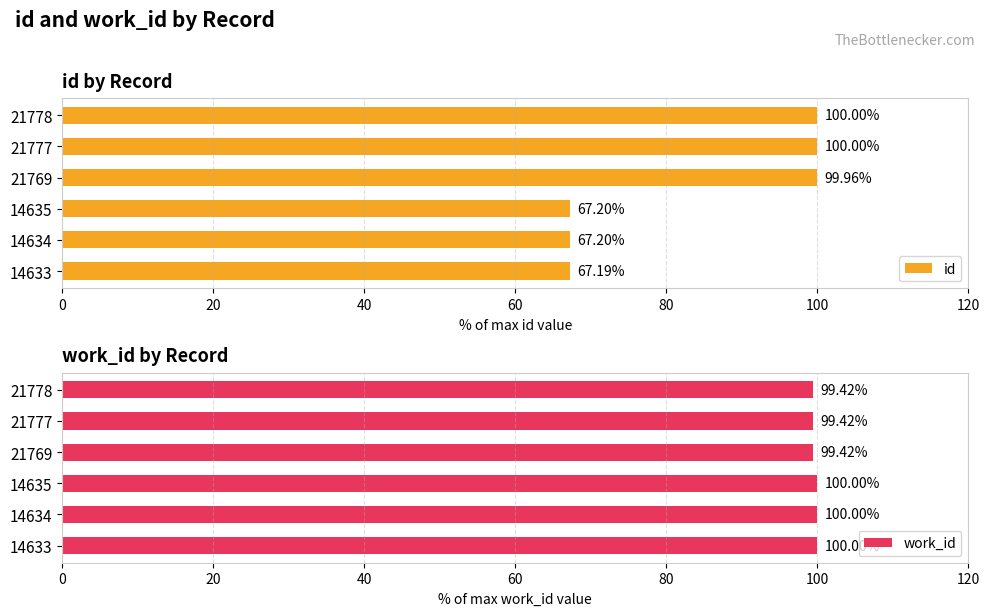

At which label is id closest to 83?

14635